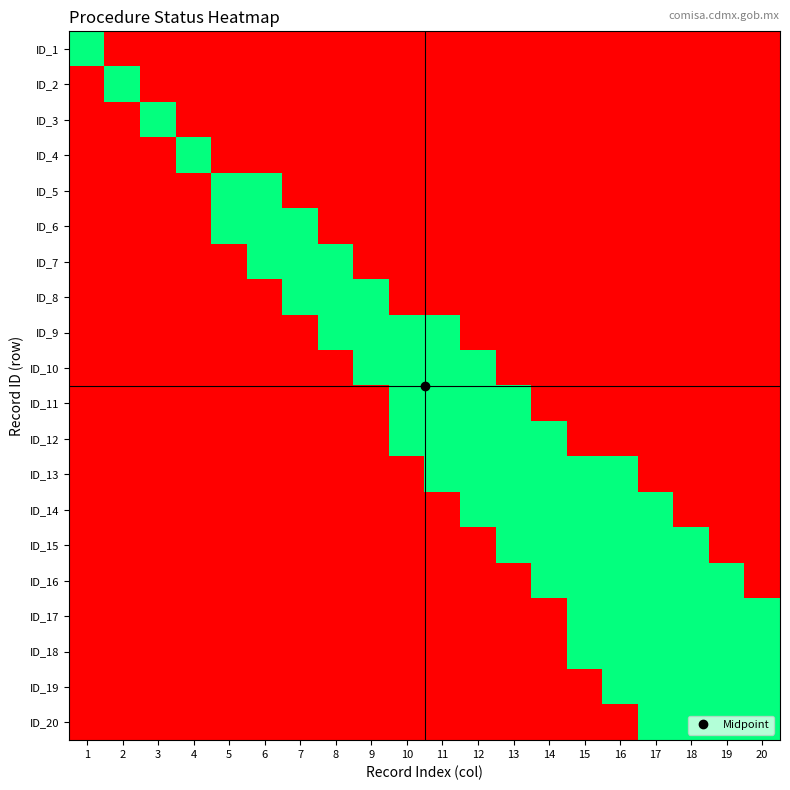

List the series in order of their peak value, lowest first.

ID_17, ID_18, ID_19, ID_20, ID_1, ID_2, ID_3, ID_4, ID_5, ID_6, ID_7, ID_8, ID_9, ID_10, ID_11, ID_12, ID_13, ID_14, ID_15, ID_16